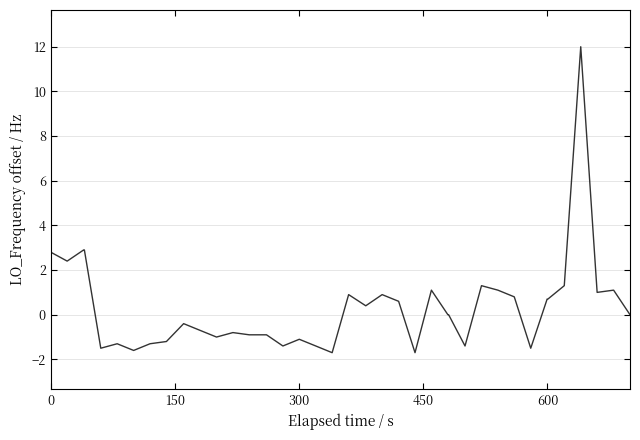

How many series are shown in this chart?

1